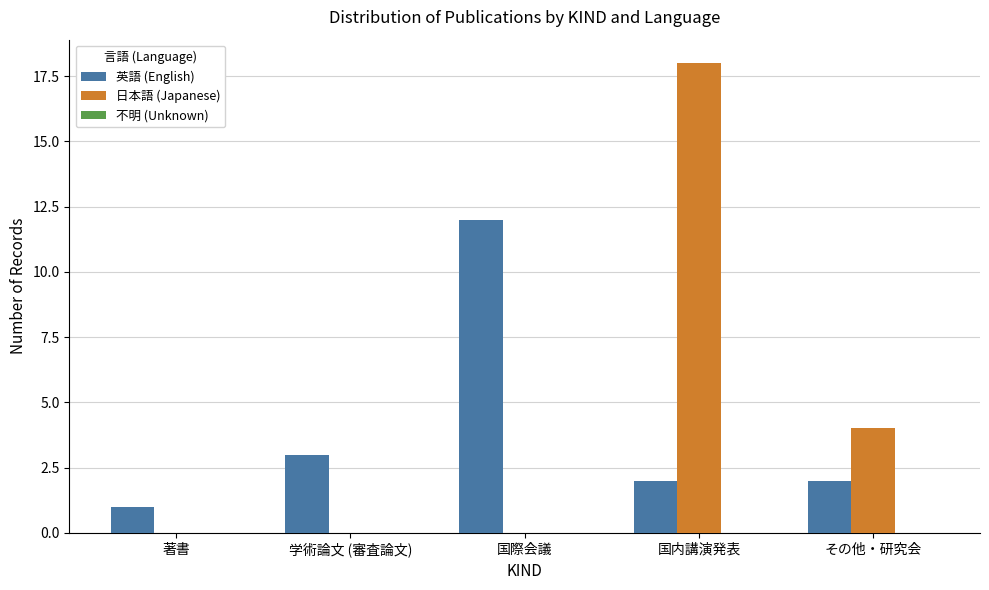

The value of 英語 (English) at 国内講演発表 is 4. True or false?

False